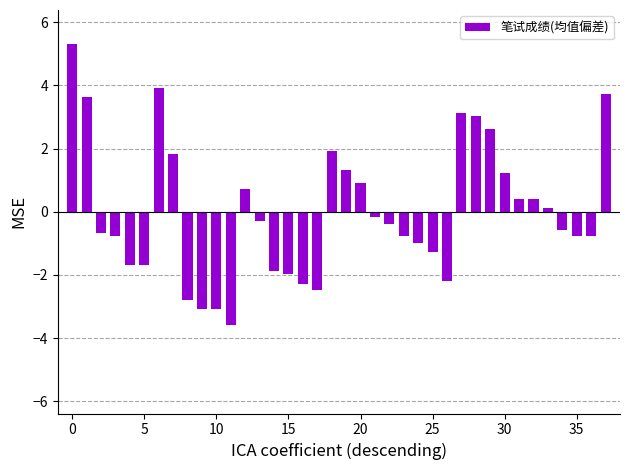

What is the greatest value displayed?

5.3